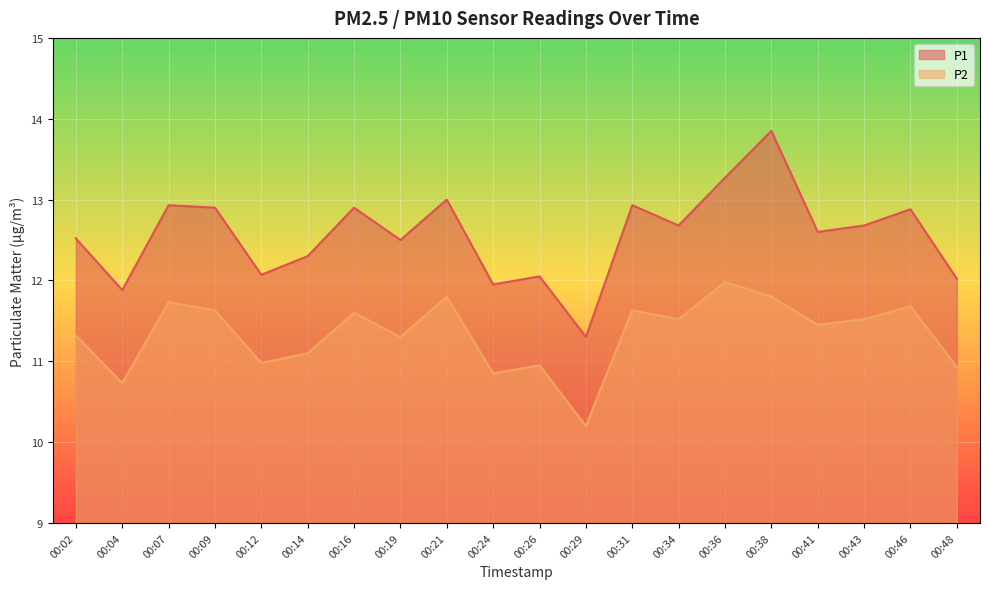

True or false: P2 and P1 intersect in this chart.

False